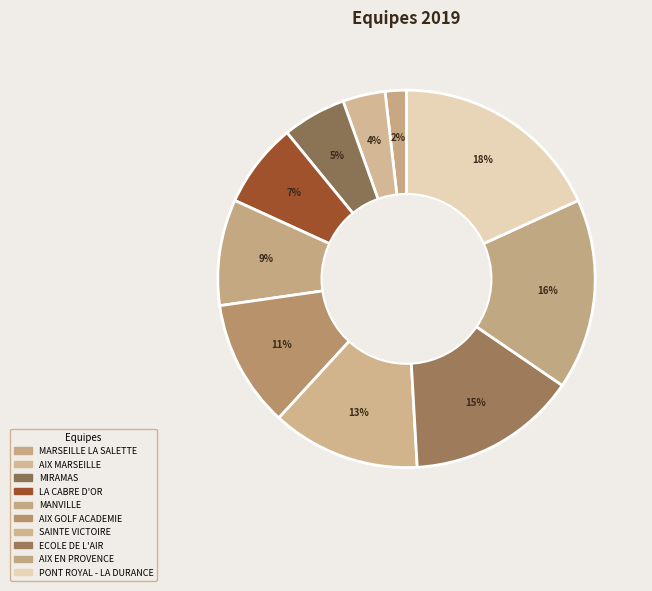

Rank the categories by value from lowest to highest.

MARSEILLE LA SALETTE, AIX MARSEILLE, MIRAMAS, LA CABRE D'OR, MANVILLE, AIX GOLF ACADEMIE, SAINTE VICTOIRE, ECOLE DE L'AIR, AIX EN PROVENCE, PONT ROYAL - LA DURANCE